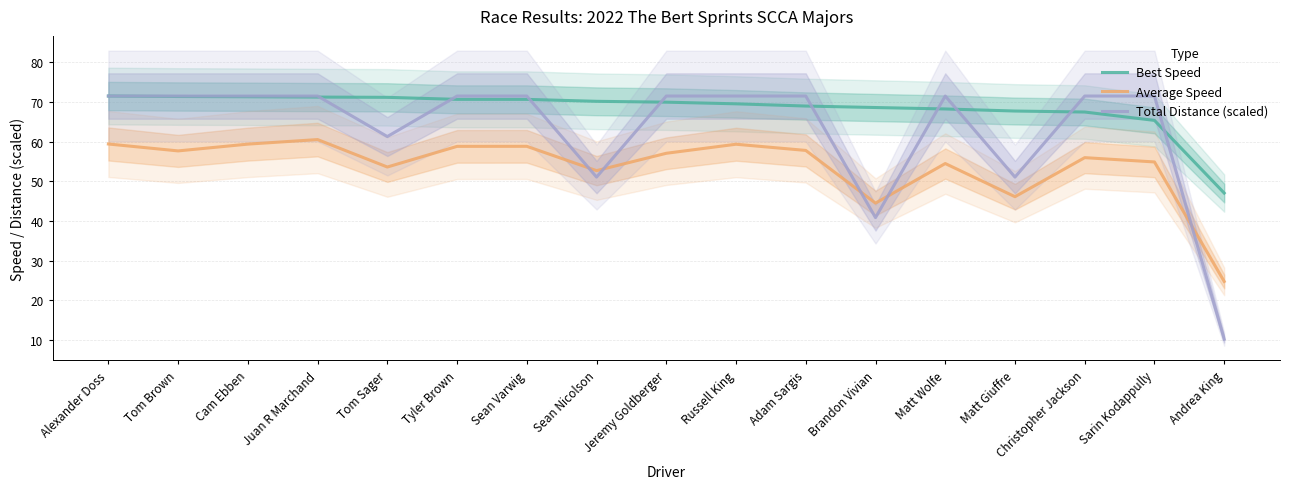

Where is the first local maximum for Average Speed?

Juan R Marchand